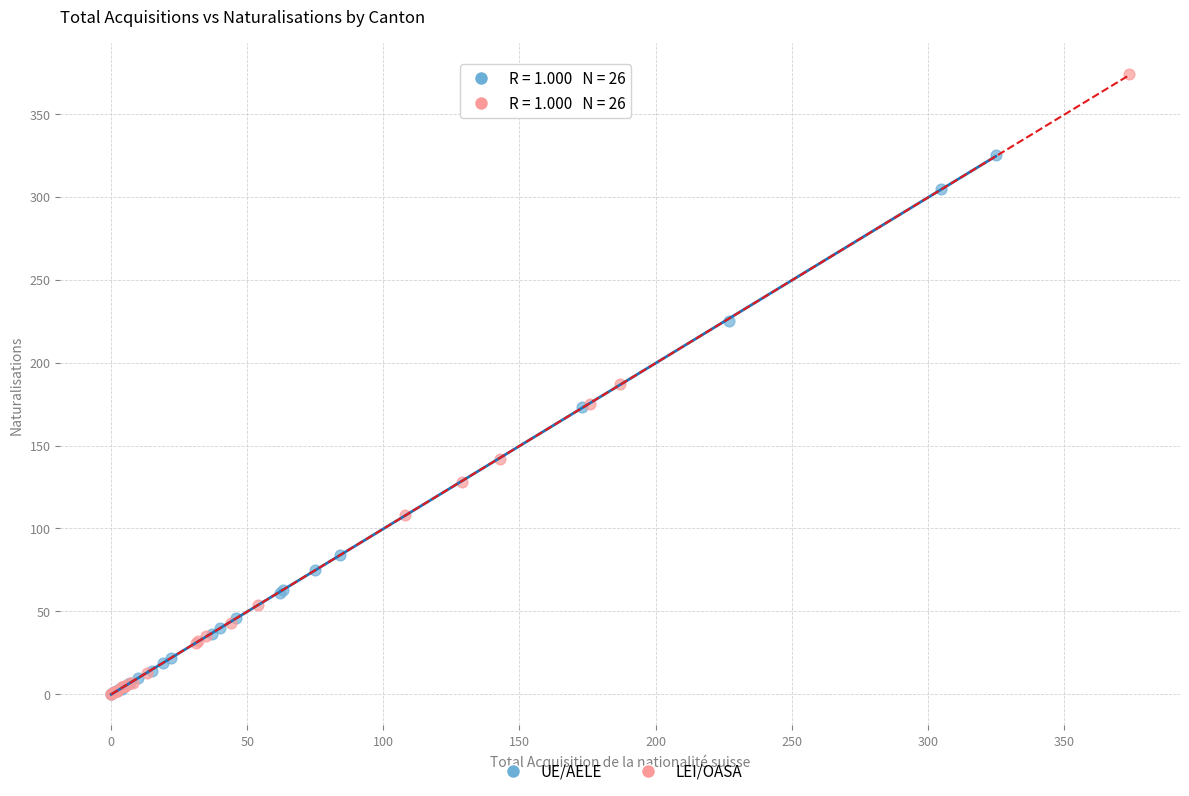

What are all the series names shown in the legend?

UE/AELE, LEI/OASA